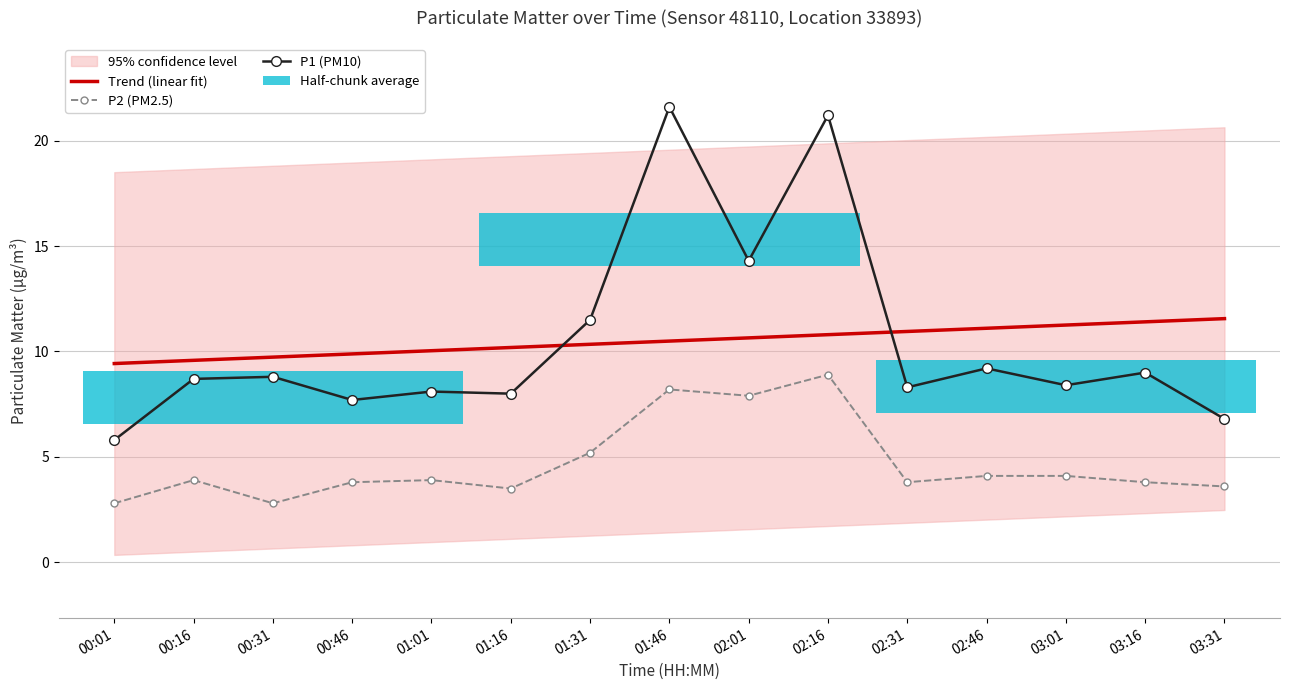

How many values in the Trend (linear fit) series exceed 10?

11